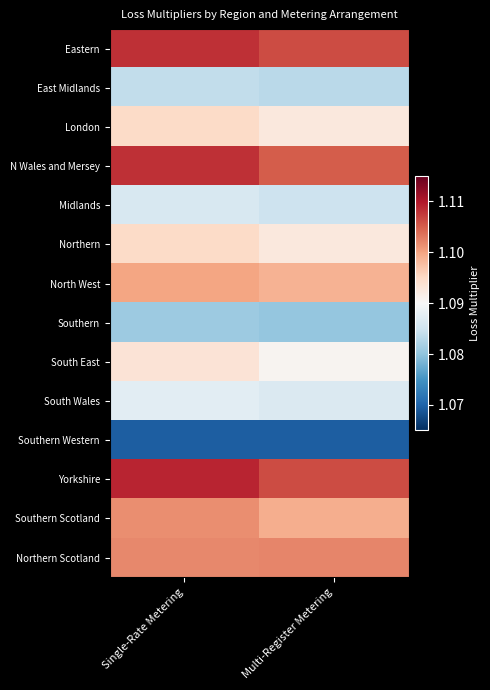

How many distinct data groups are displayed?

14